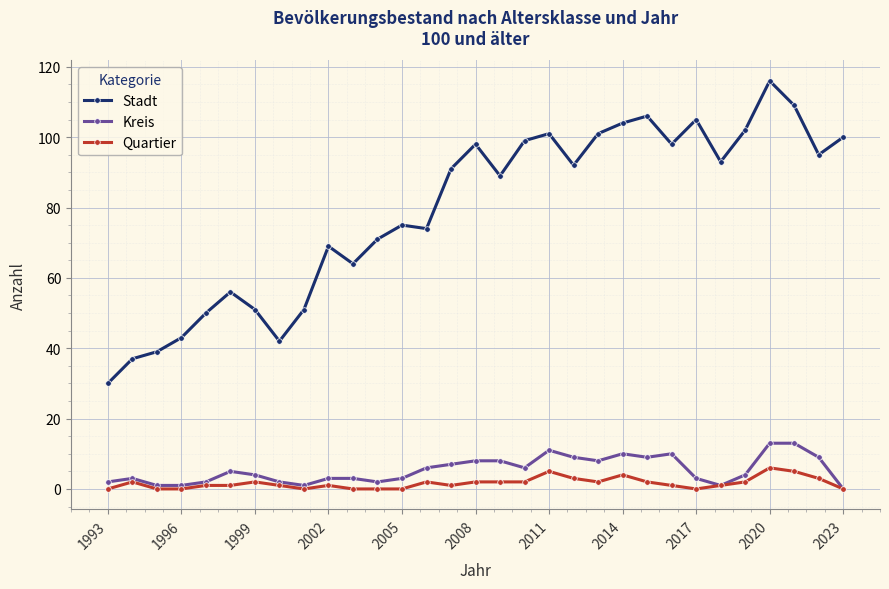

What is the minimum value for Stadt?

30